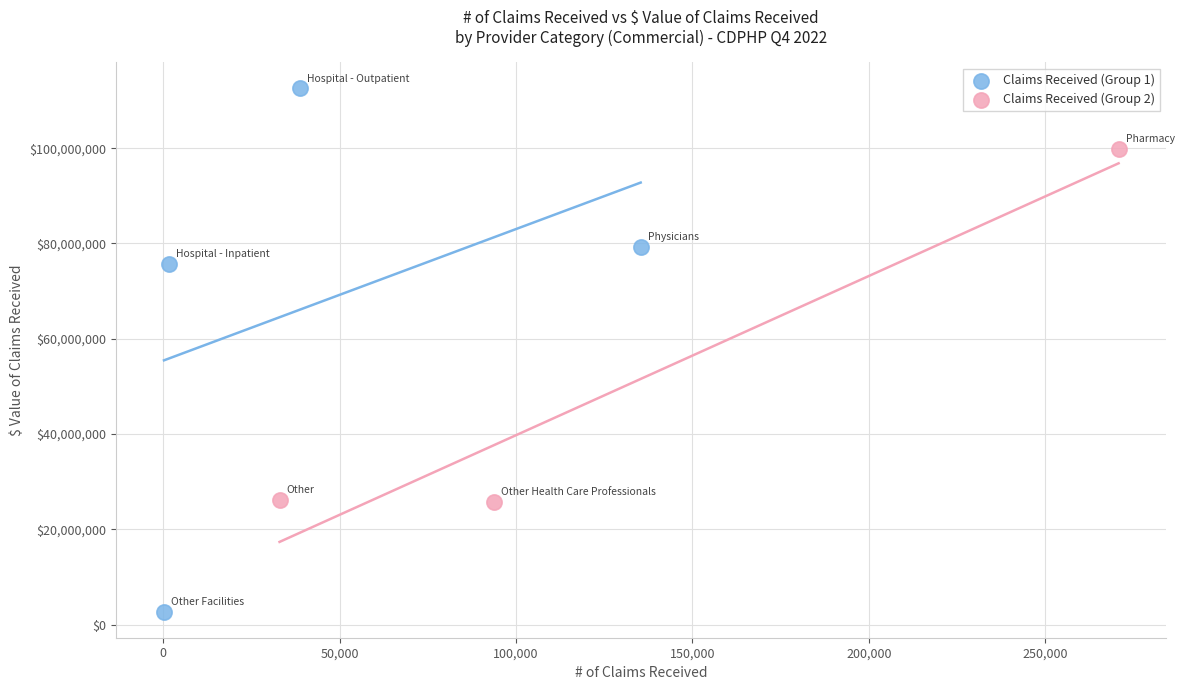

Which series contains the highest Y value?

Claims Received (Group 1)